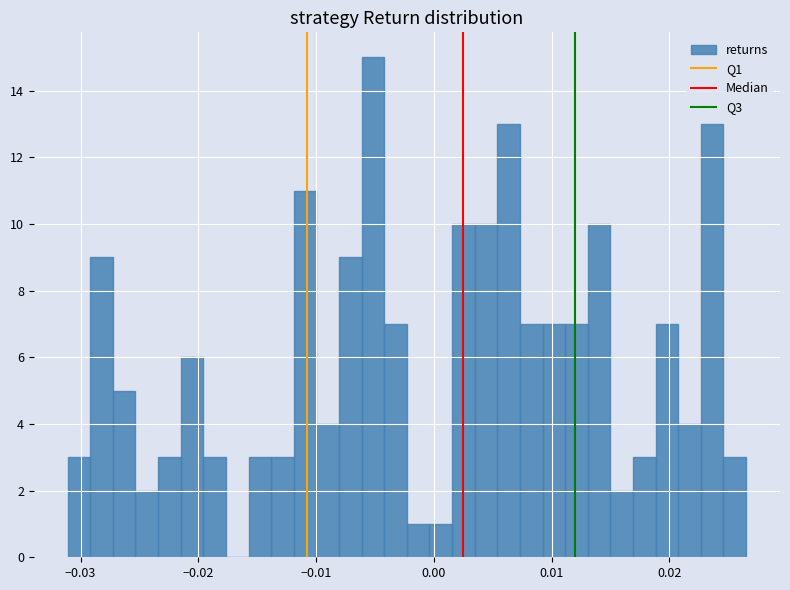

Read against the x-axis, roughly where is the centre of the tallest bar?

-0.005